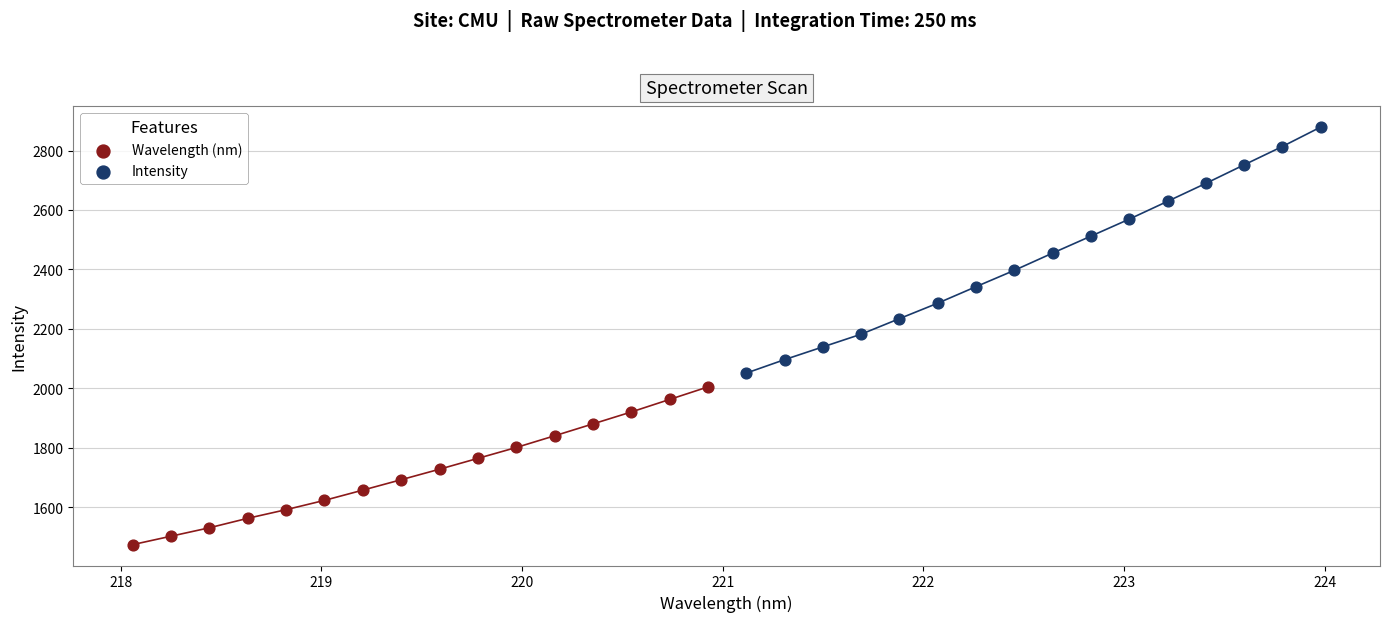

Which series contains the highest Y value?

Intensity